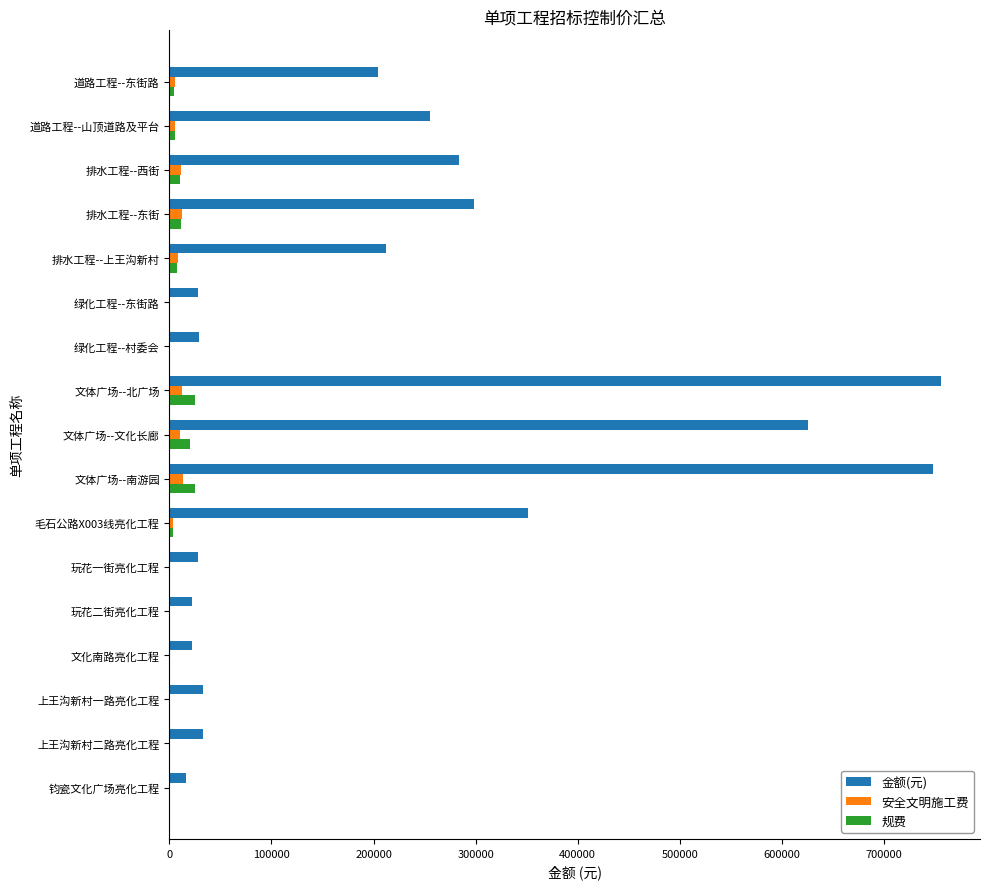

Which series has the largest total across all categories?

金额(元)